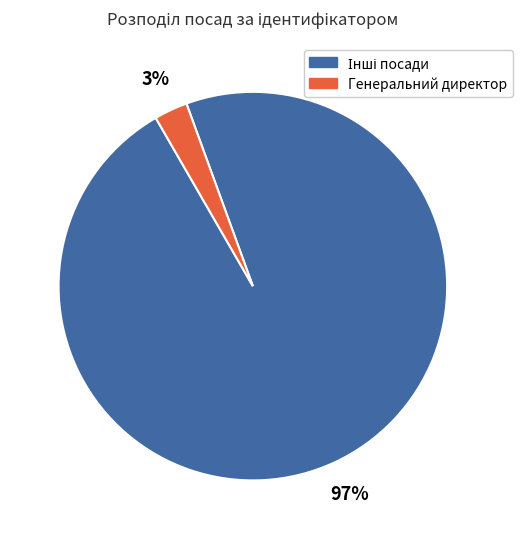

To the nearest percent, what is the average slice percentage?

50%